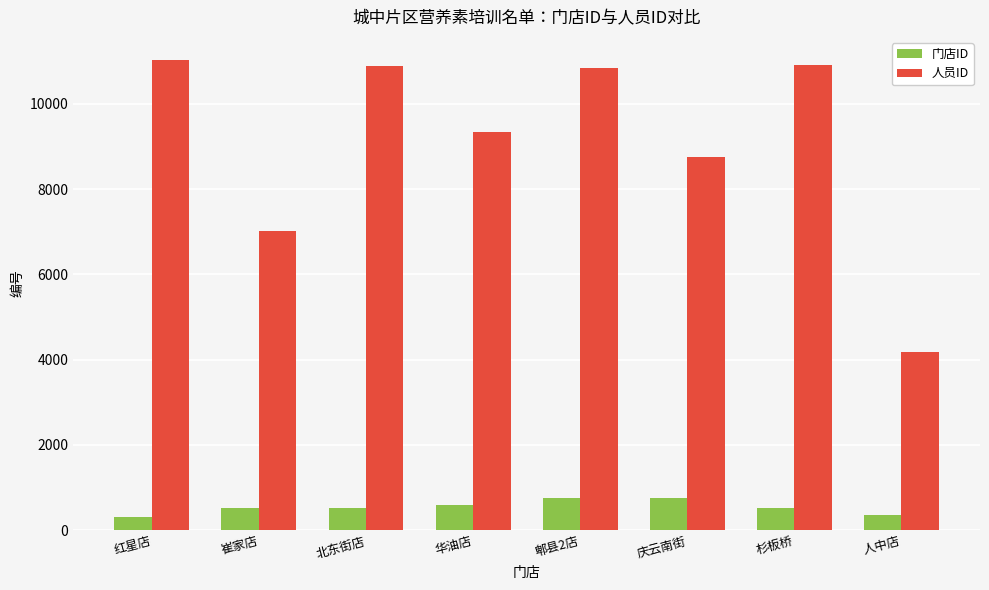

What is the average value of the 人员ID series?

9119